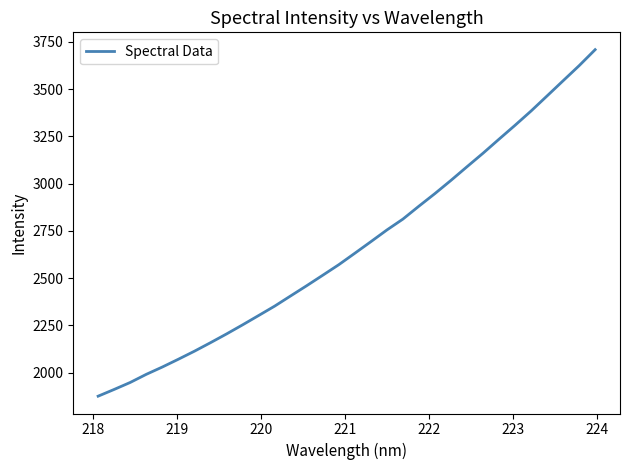

What is the smallest value displayed?

1875.6